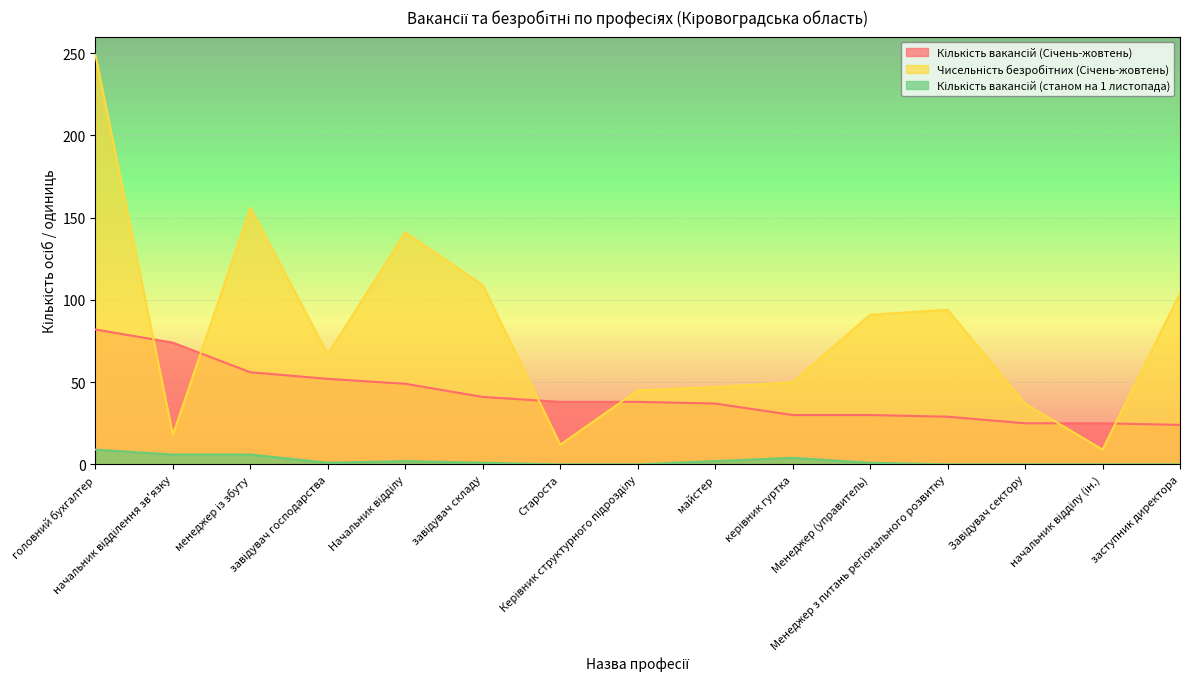

Does the chart display data point markers on the line(s)?

No